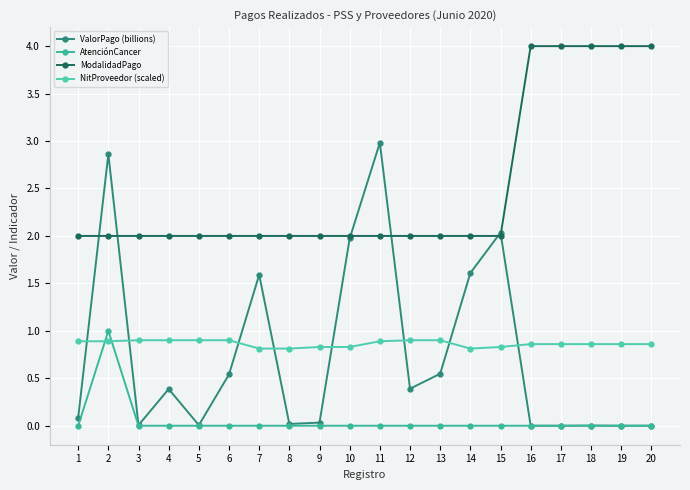

Count the NitProveedor (scaled) values in the range 0 to 1.

20